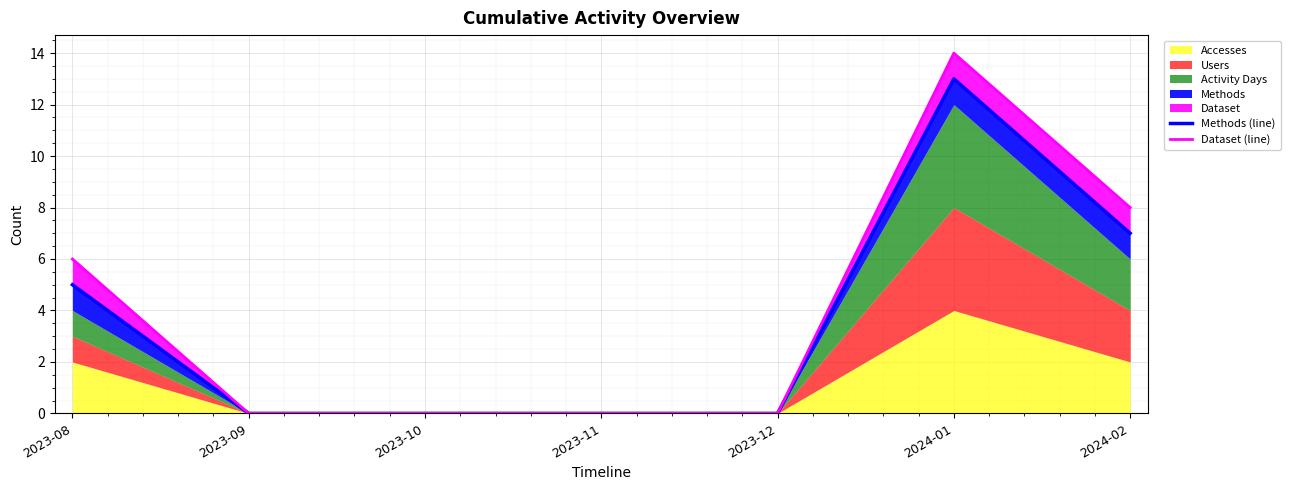

How many lines are shown in the chart?

2